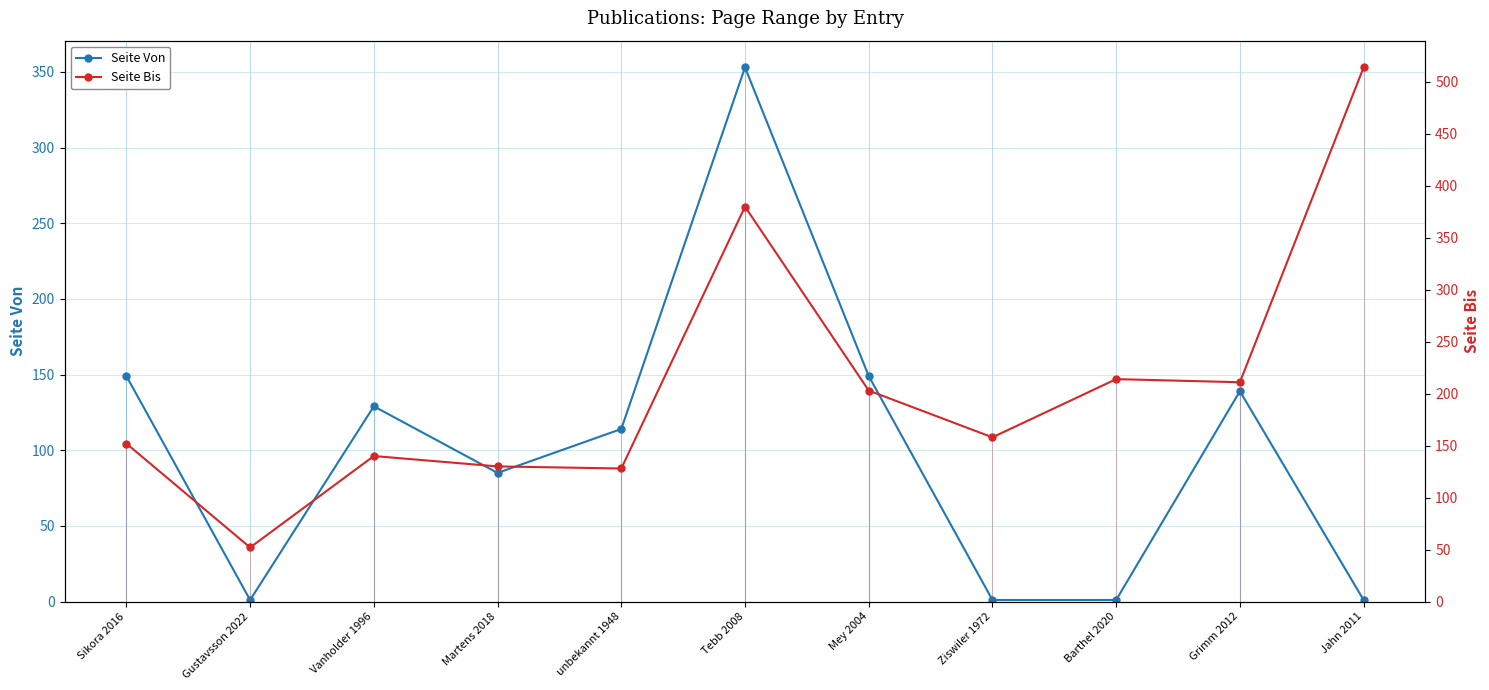

At which category is the sum across all series the highest?

Tebb 2008